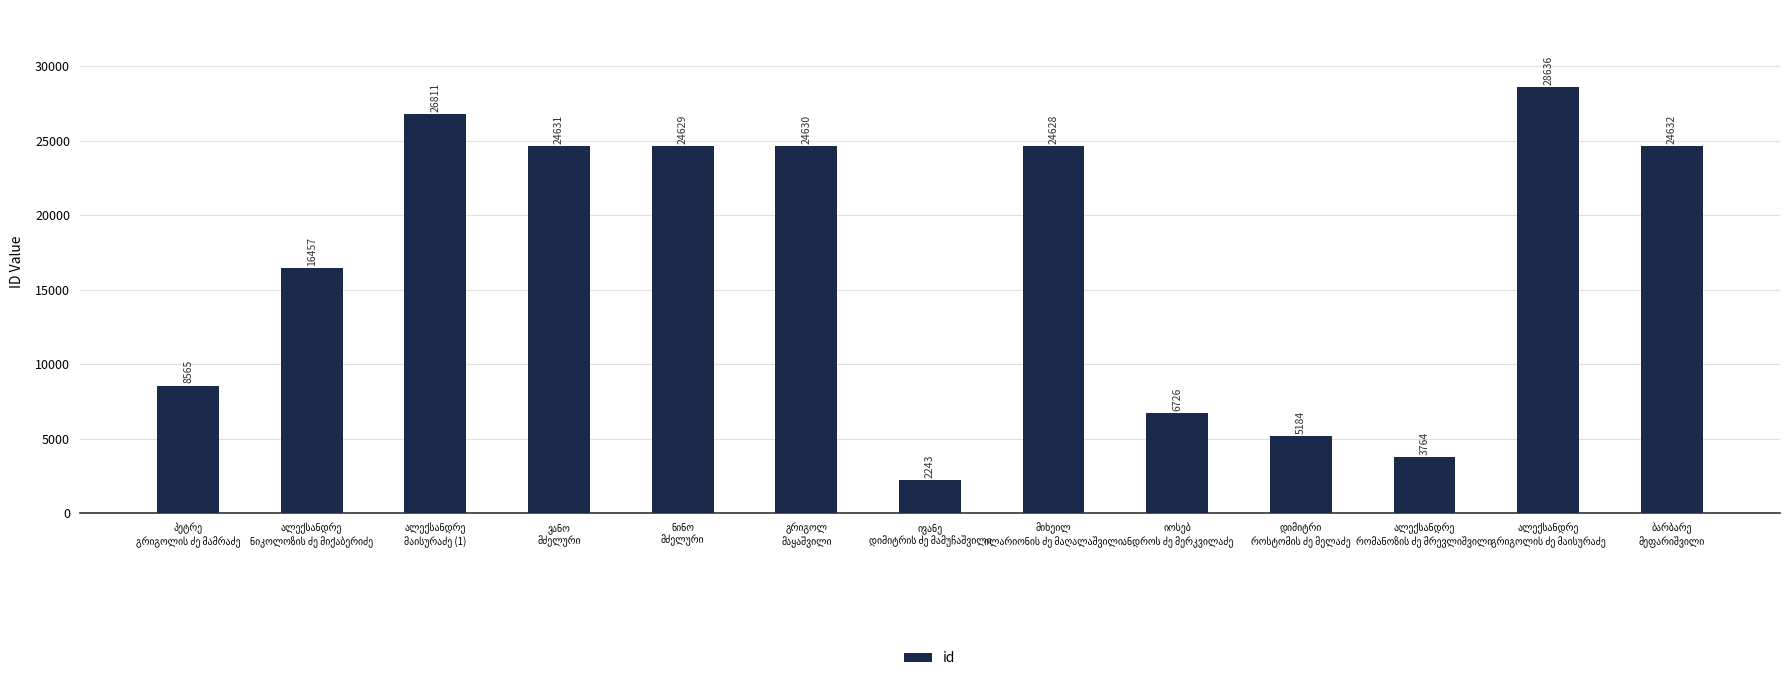

What is the minimum value shown in the chart?

2243